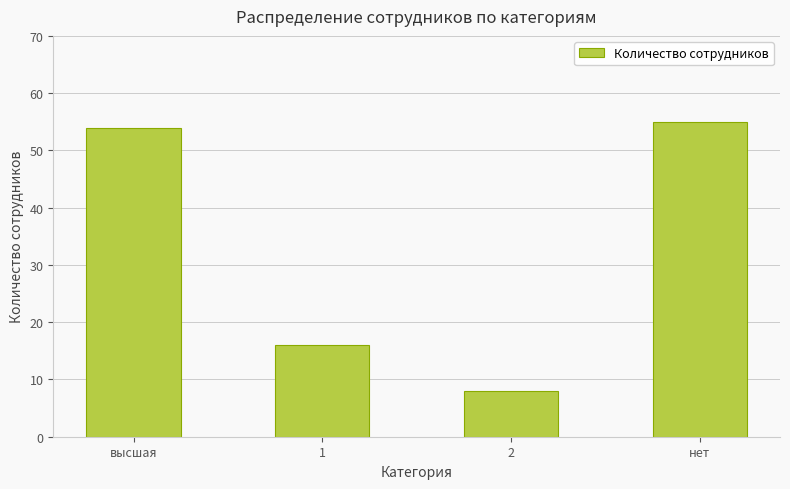

What is the sum of all values?

133